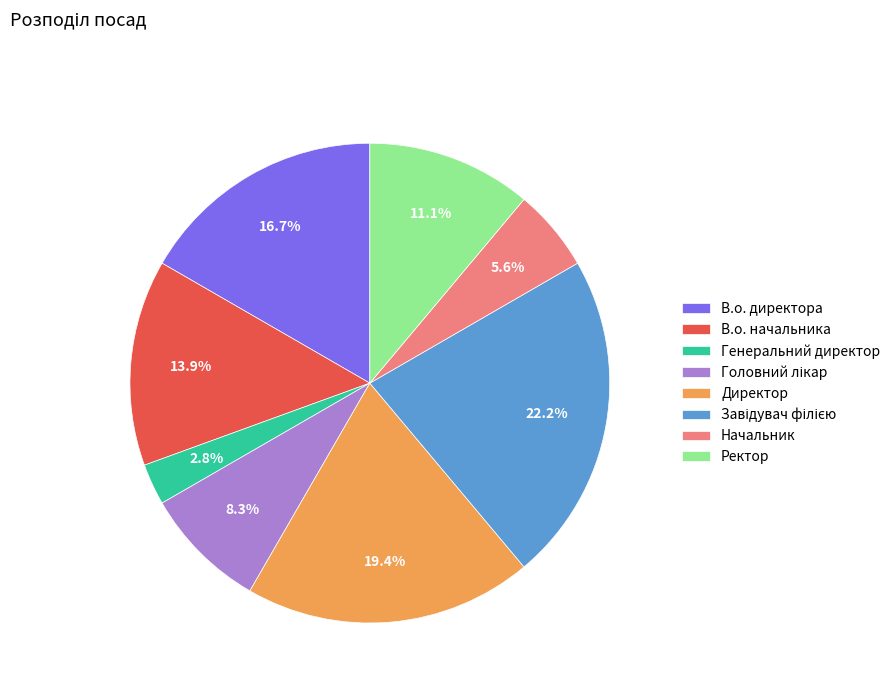

What percentage is NOT represented by Начальник?

94.4%